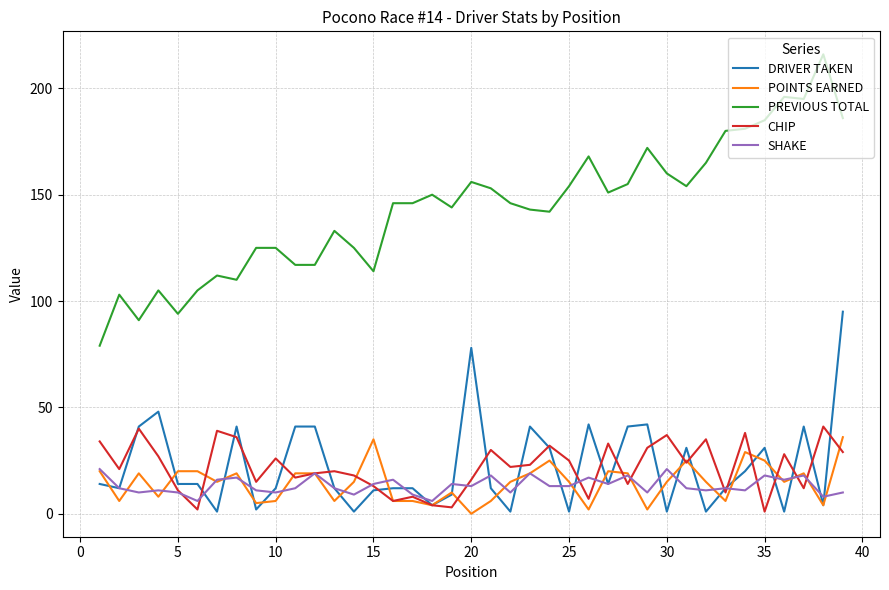

Which series has the widest spread of values?

PREVIOUS TOTAL